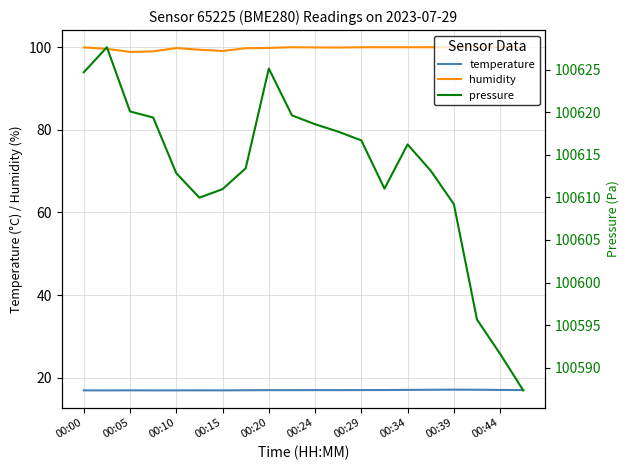

Which series has the largest total across all categories?

pressure